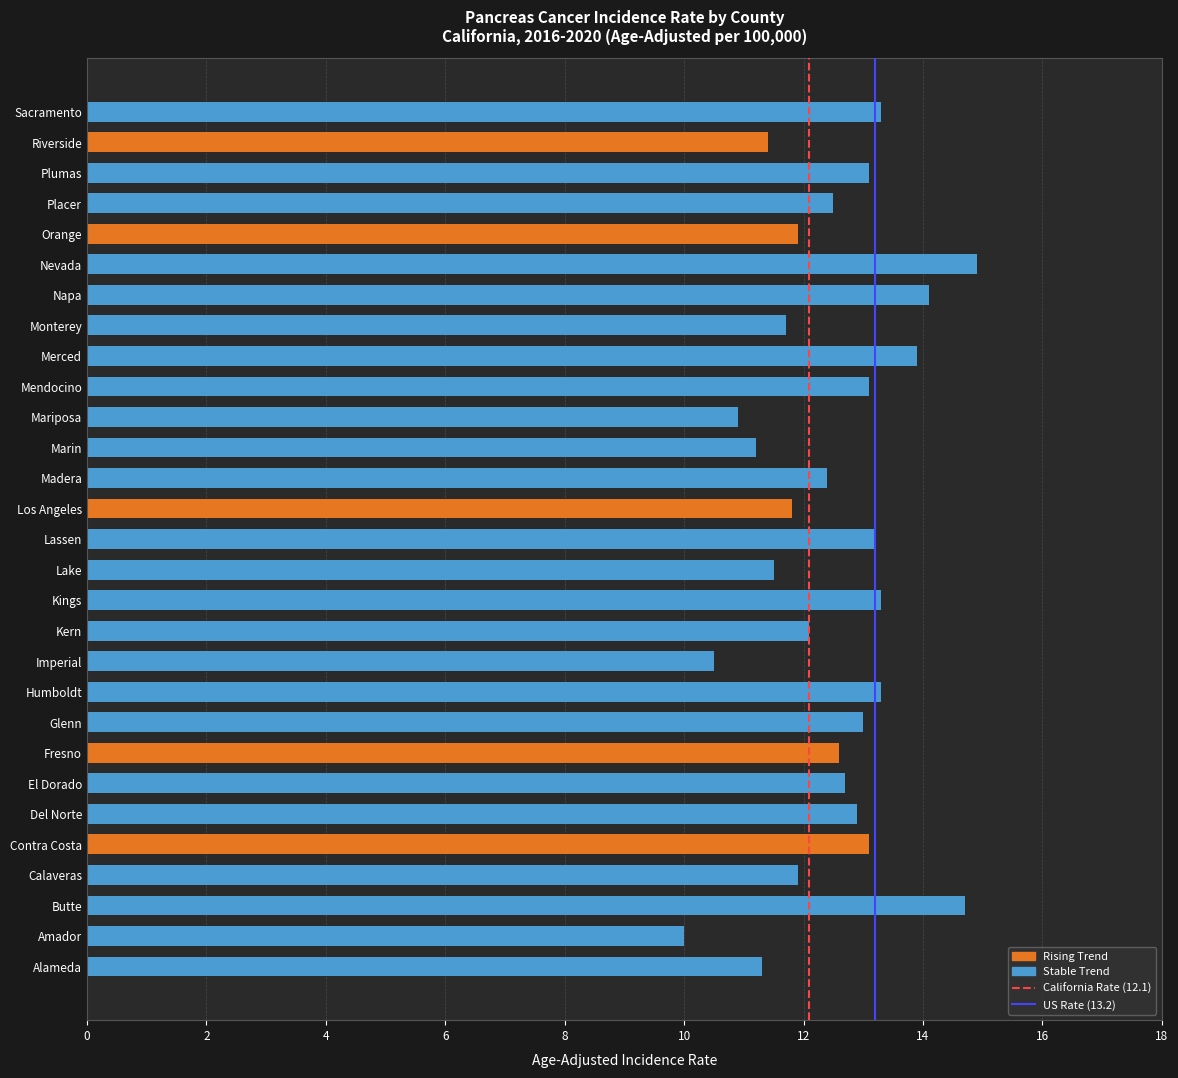

Is the value of US SEER+NPCR (13.2) at 2 greater than the value of California (12.1) at 0?

Yes